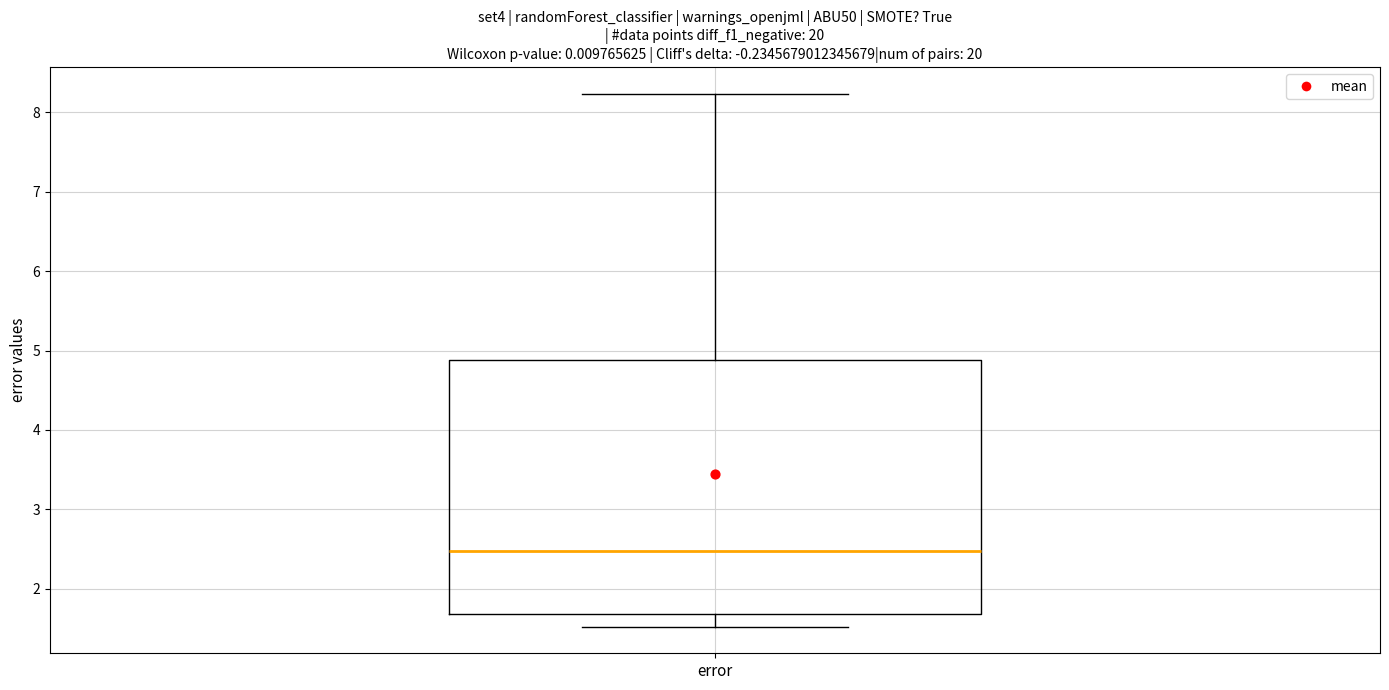

Transcribe this box plot: give where the median line is, the range the box spans, and where the two whiskers end, as read against the y-axis. The values are not printed on the chart, so give them approximately, as read against the axis.

median 2.5, box 1.7 to 4.9, whiskers 1.5 to 8.2